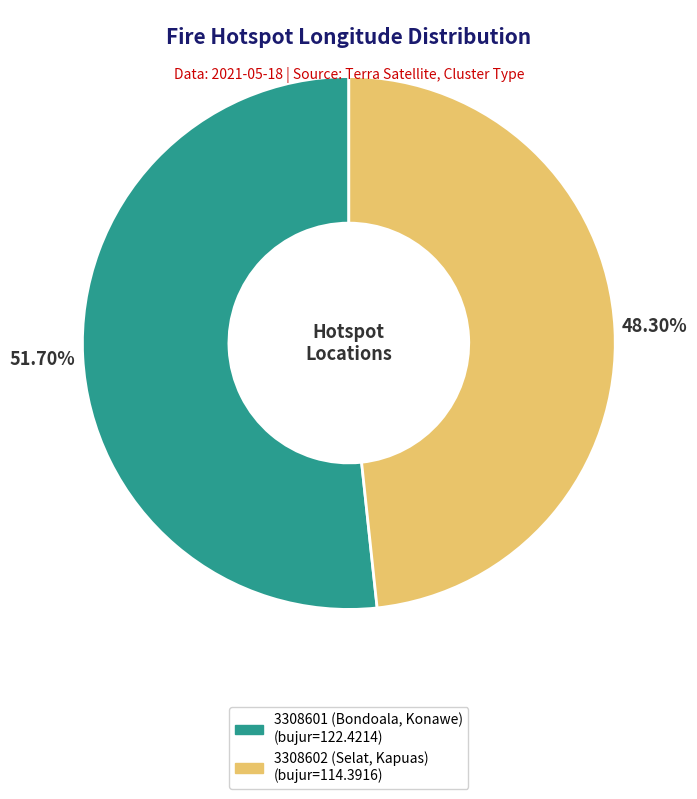

Is it true that 3308601 (Bondoala, Konawe) is 52% of the pie?

True